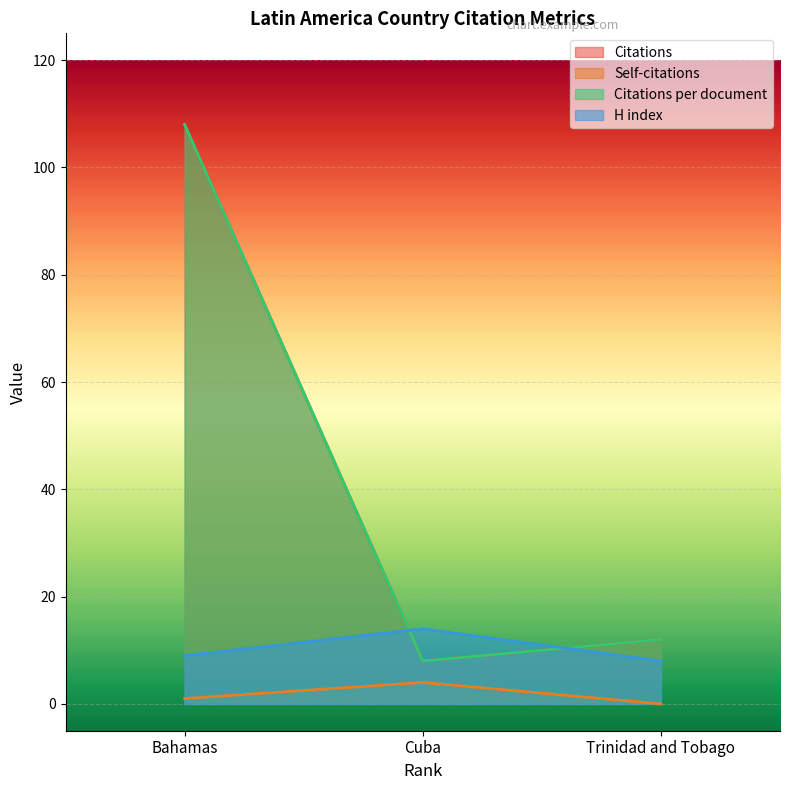

What is the total value across all series at Bahamas?

226